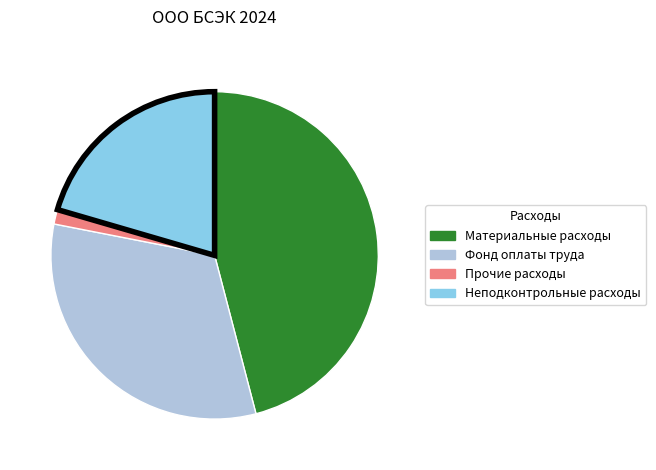

Is there a majority slice in this chart?

No